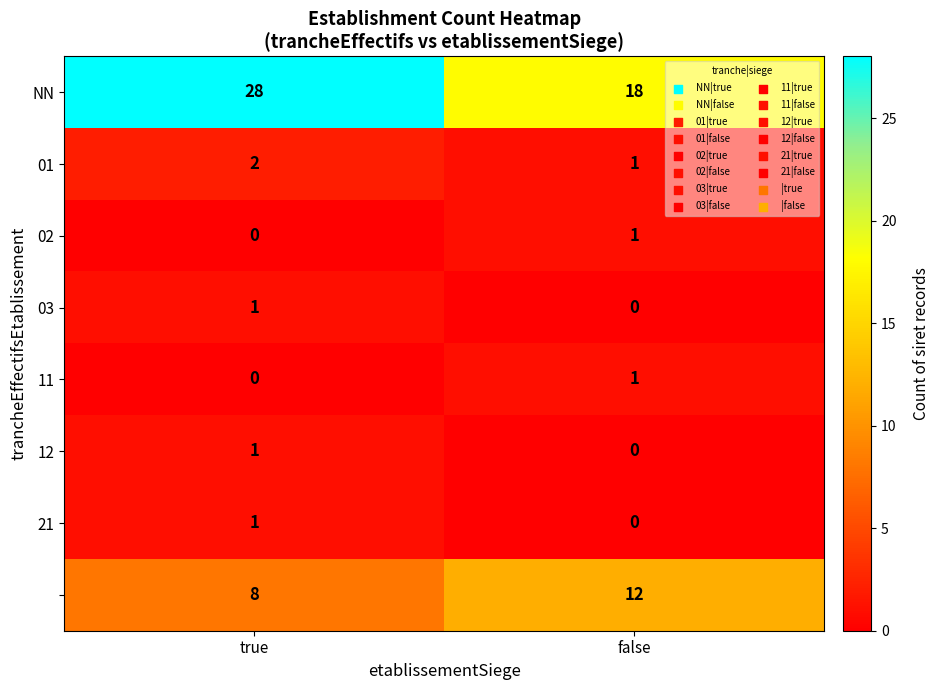

What is the spread (max minus min) of values at true?

28